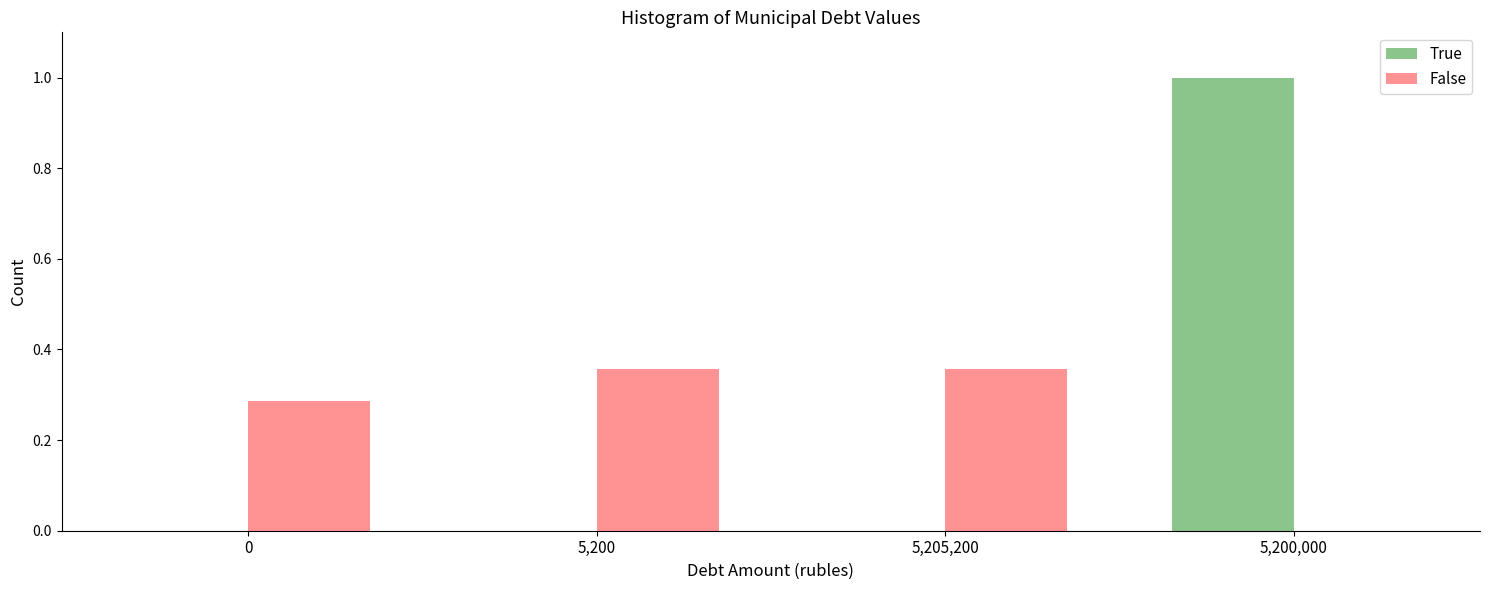

True or false: False has a value of 0.5 at 0.

False